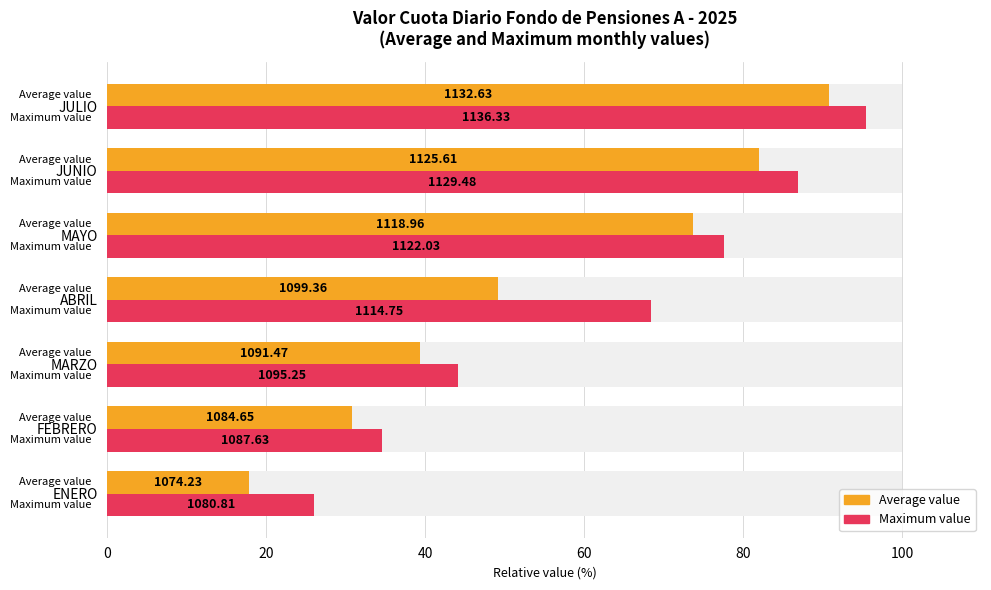

What is the sum of all Average value values?

383.6